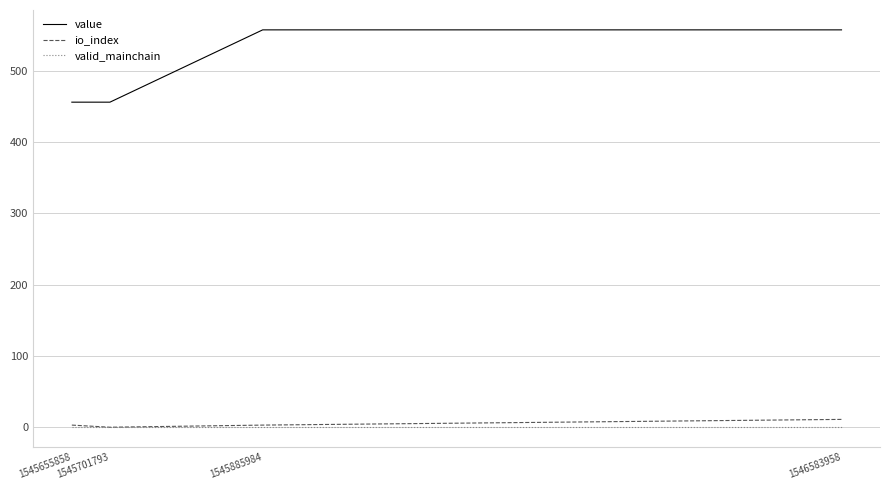

Reading left to right, extract all data points from this chart.

value: 1545655858=456.2	1545701793=456.2	1545885984=557.7	1546583958=557.7
io_index: 1545655858=3.0	1545701793=0.0	1545885984=3.0	1546583958=11.0
valid_mainchain: 1545655858=1.0	1545701793=1.0	1545885984=1.0	1546583958=1.0